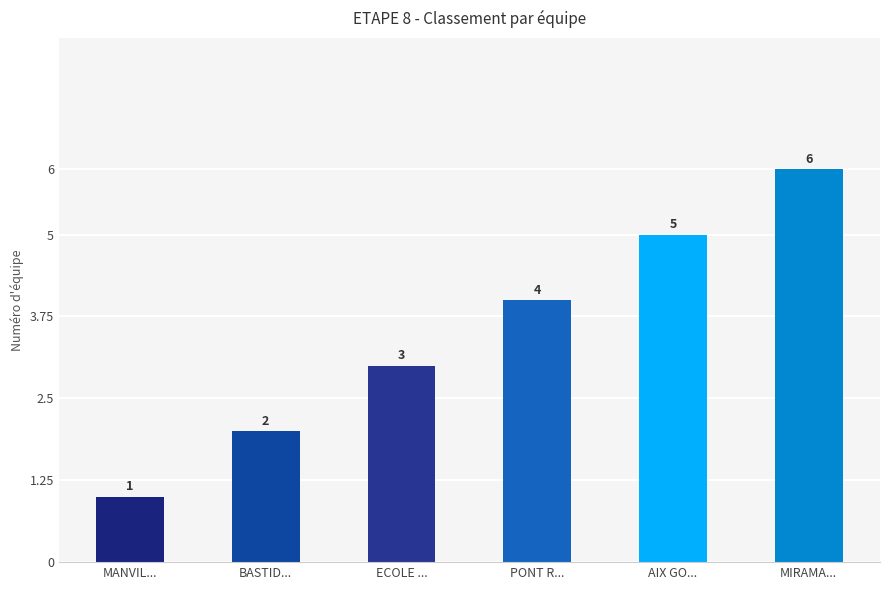

What is the average value?

4